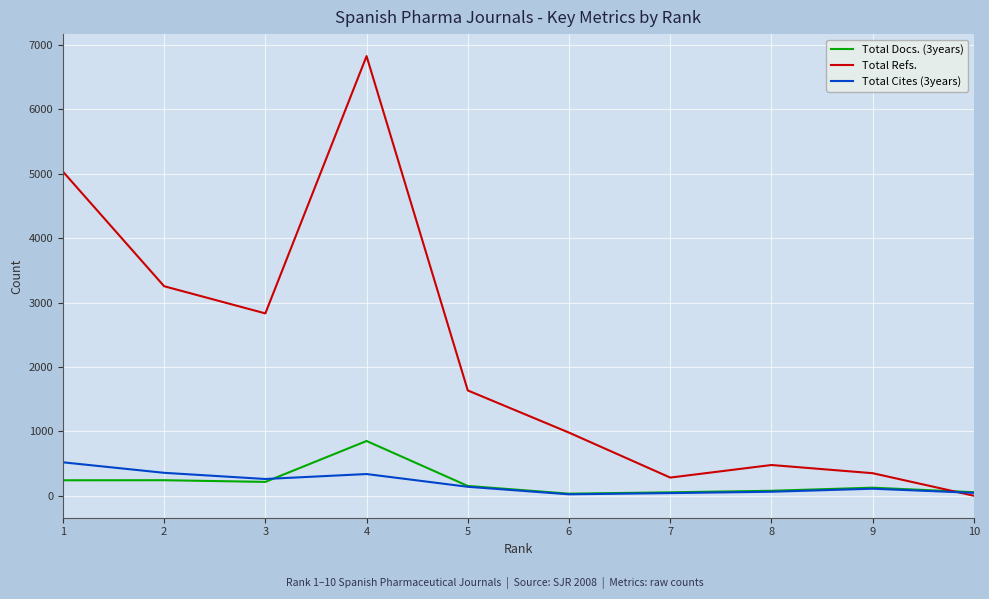

List the series in order of their peak value, highest first.

Total Refs., Total Docs. (3years), Total Cites (3years)